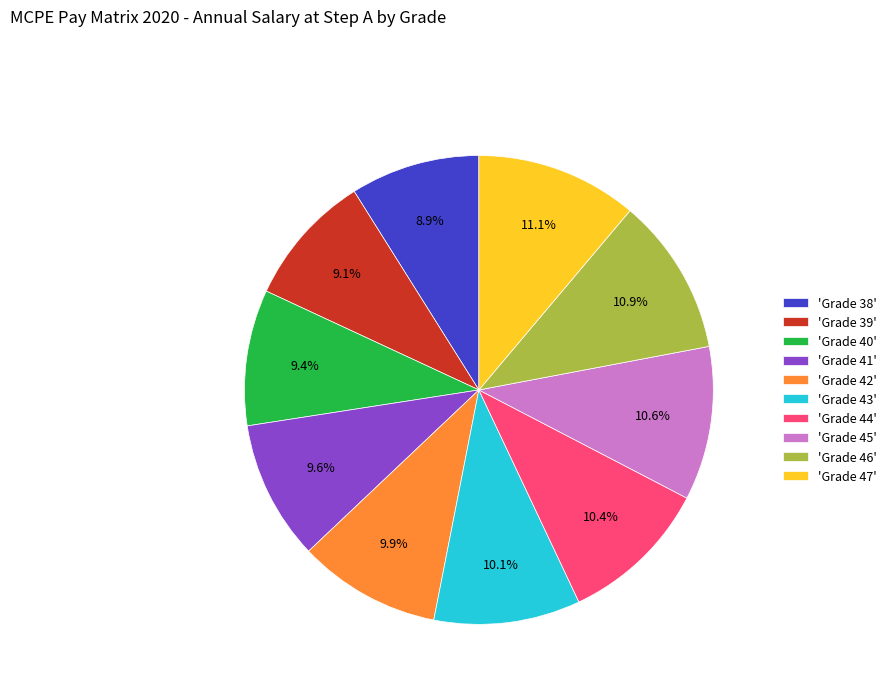

Is there any slice that represents more than half of the pie?

No